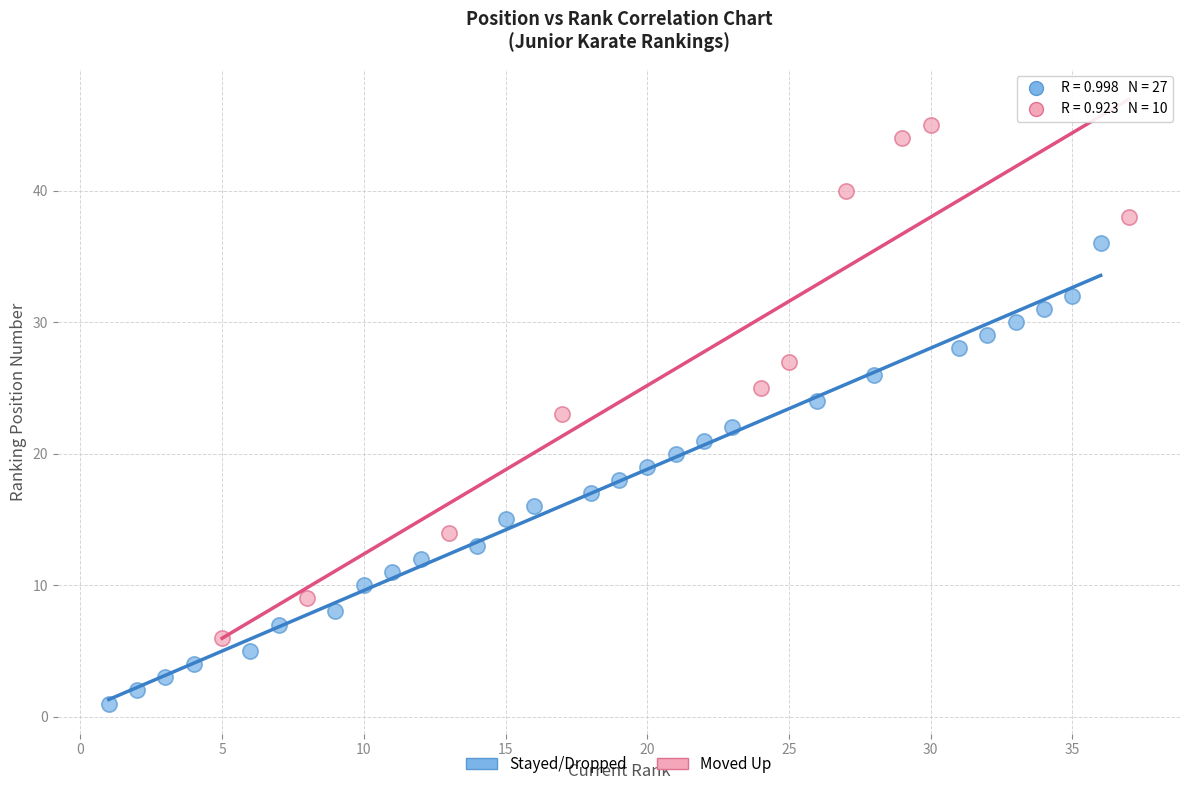

Which series reaches the maximum Y coordinate?

Moved Up